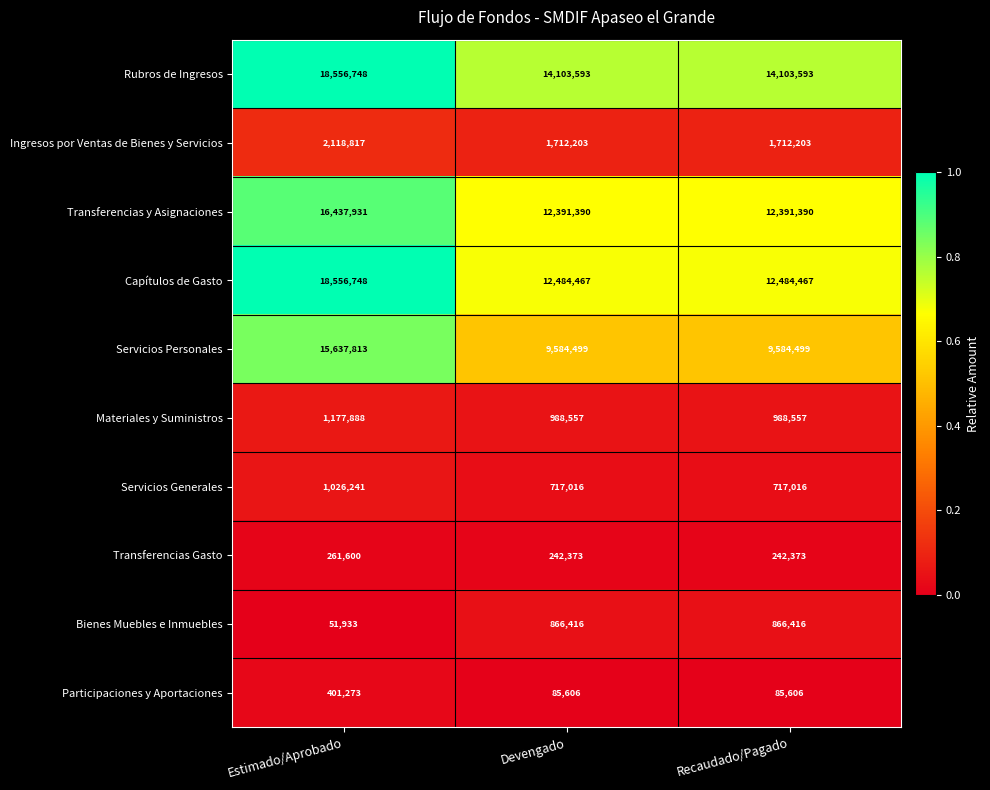

What is the sum of the Transferencias Gasto values at Devengado and Recaudado/Pagado?

484746